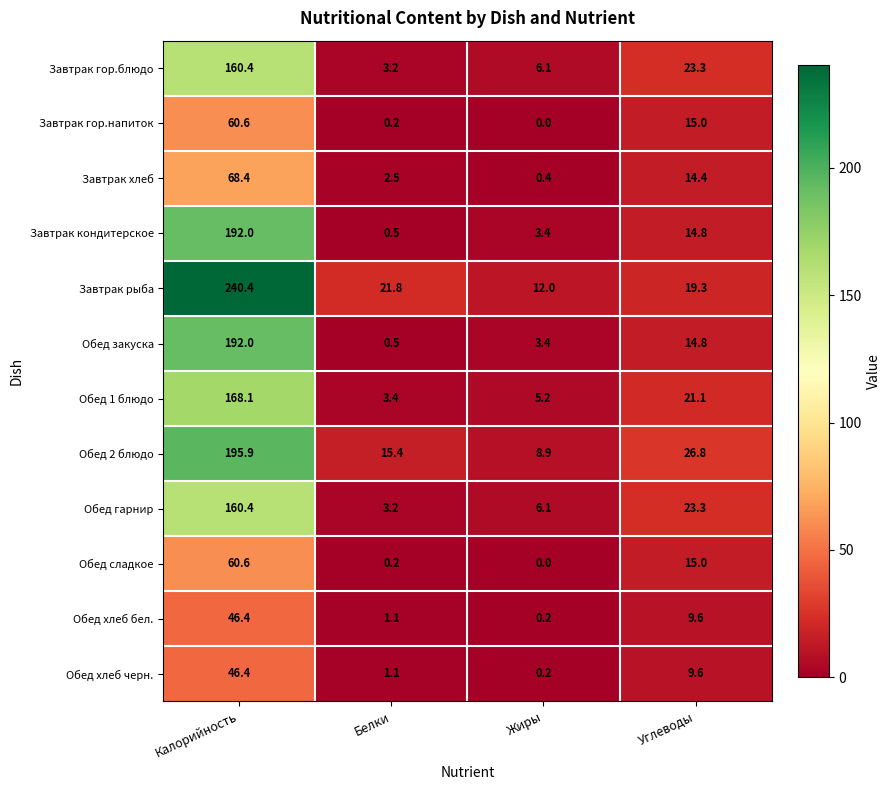

The Обед хлеб бел. series shows 15.0 at Углеводы. True or false?

False